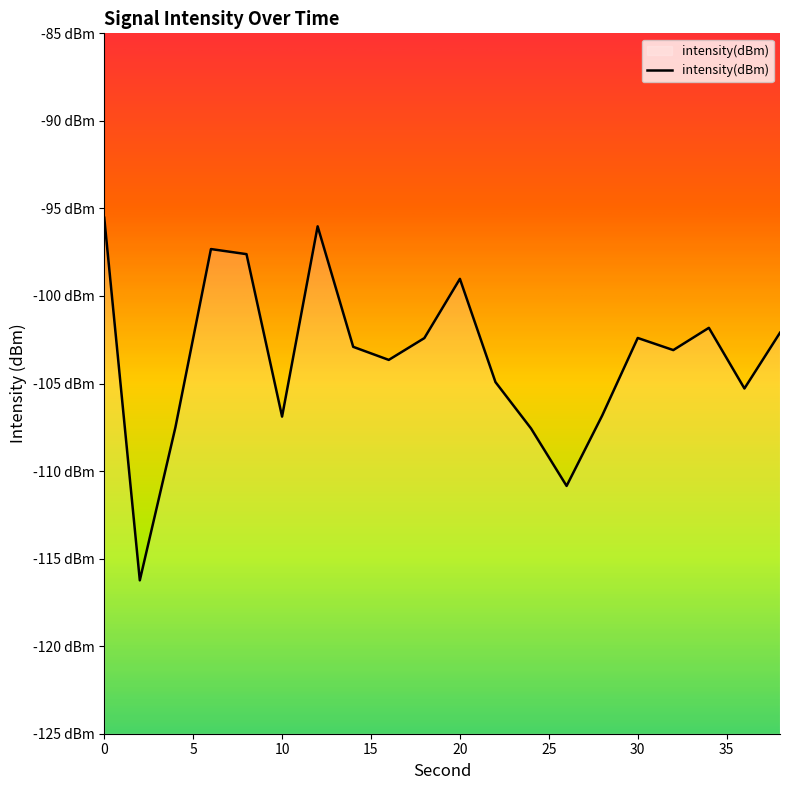

What is the value of the 1st point from the left?

-95.5